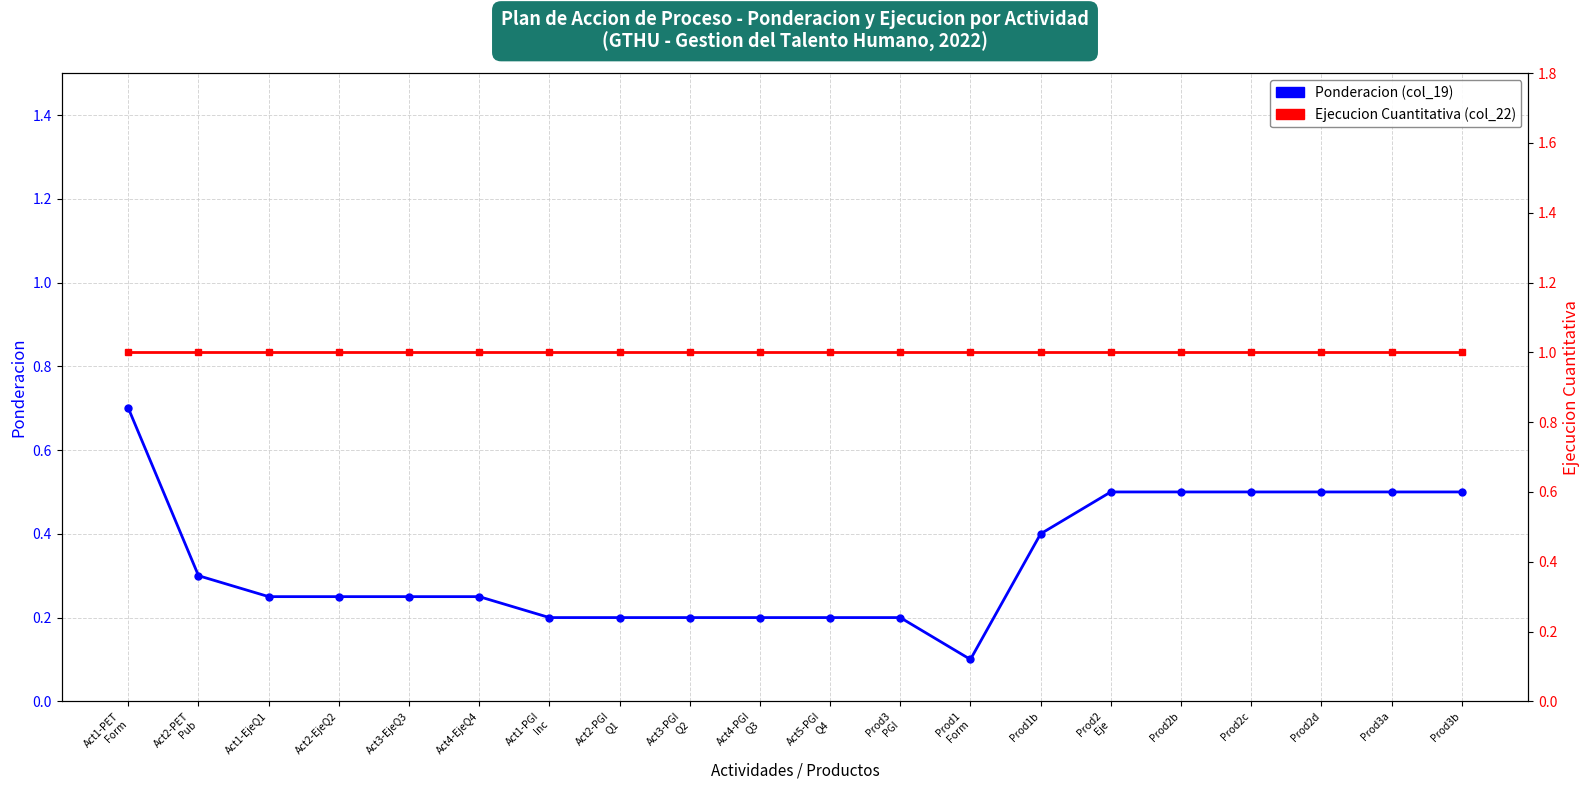

True or false: Ponderacion (col_19) and Ejecucion Cuantitativa (col_22) cross at least once.

False